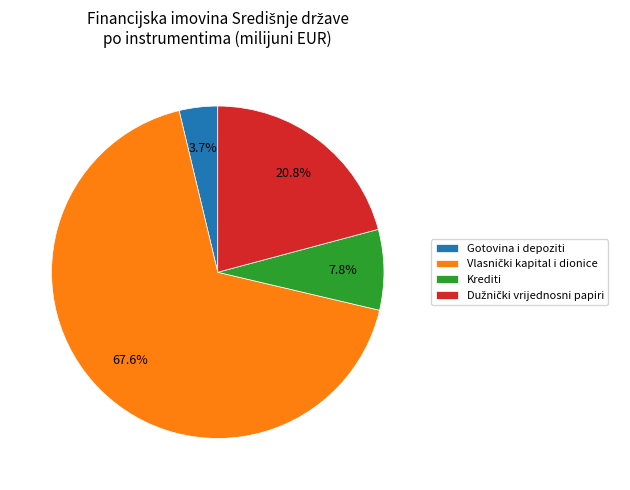

How many segments does this pie chart have?

4